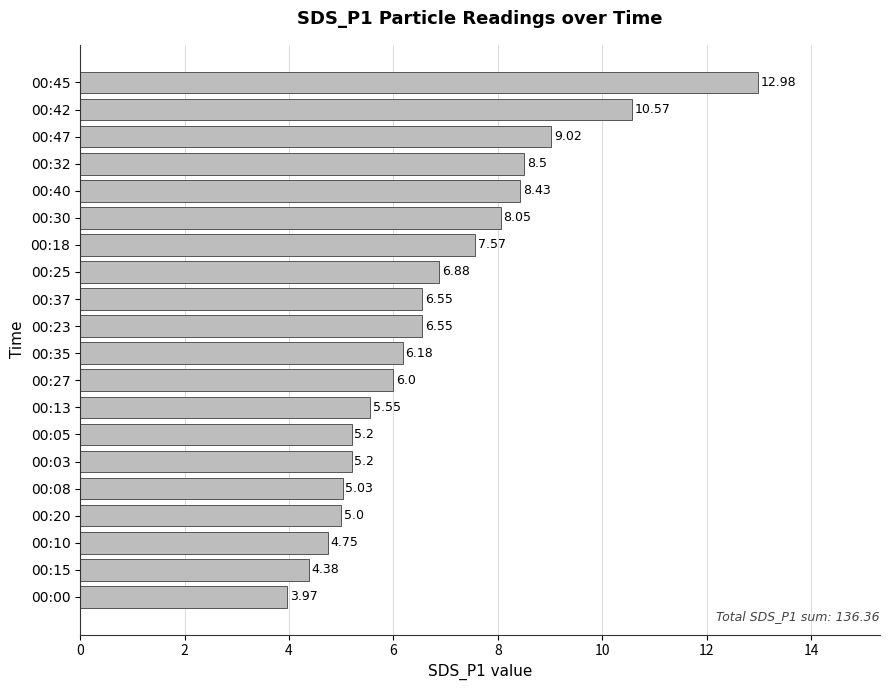

At which label is the value closest to 8?

00:30